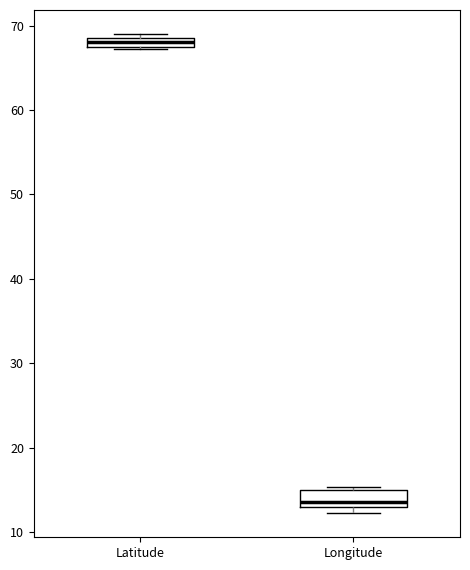

Which box's median line is the lowest?

Longitude